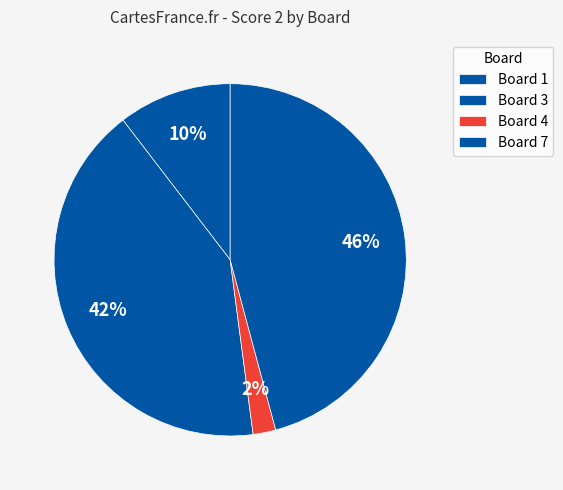

Count the number of slices in the pie.

4